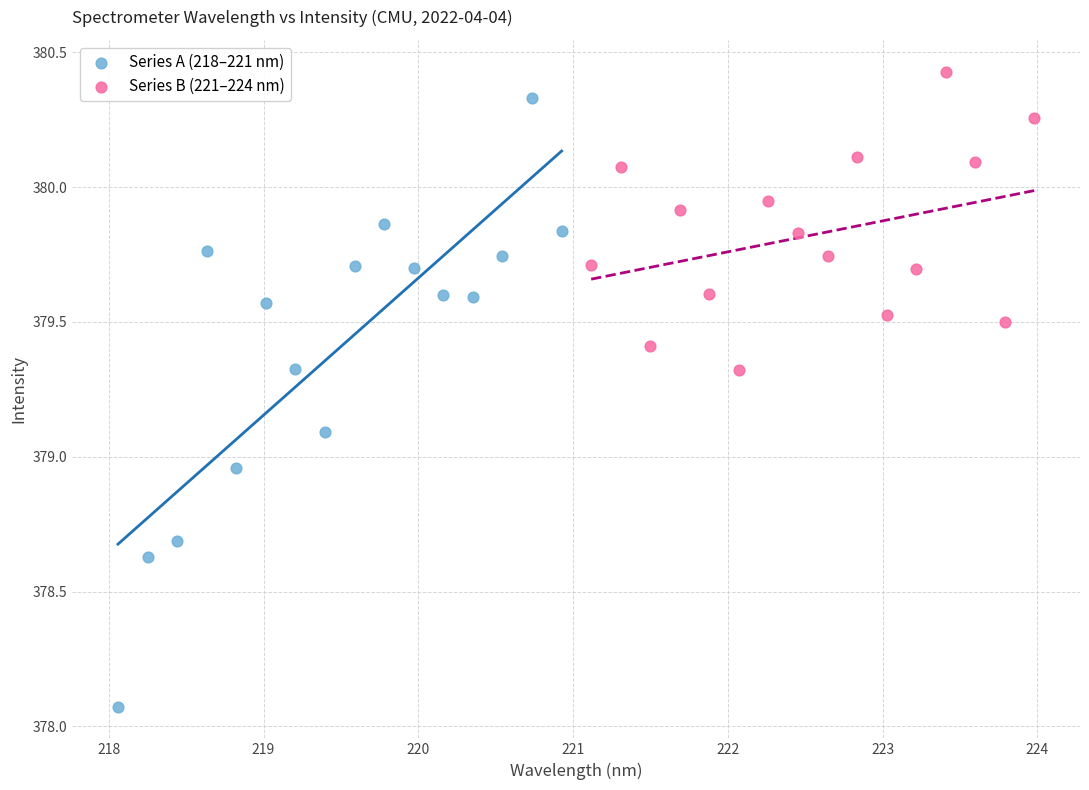

Which series has the largest Y range (max minus min)?

Series A (218–221 nm)